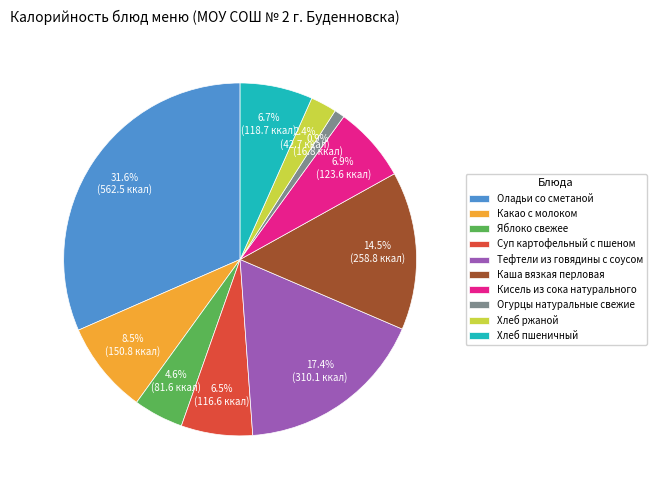

Which category has the biggest portion of the pie?

Оладьи со сметаной